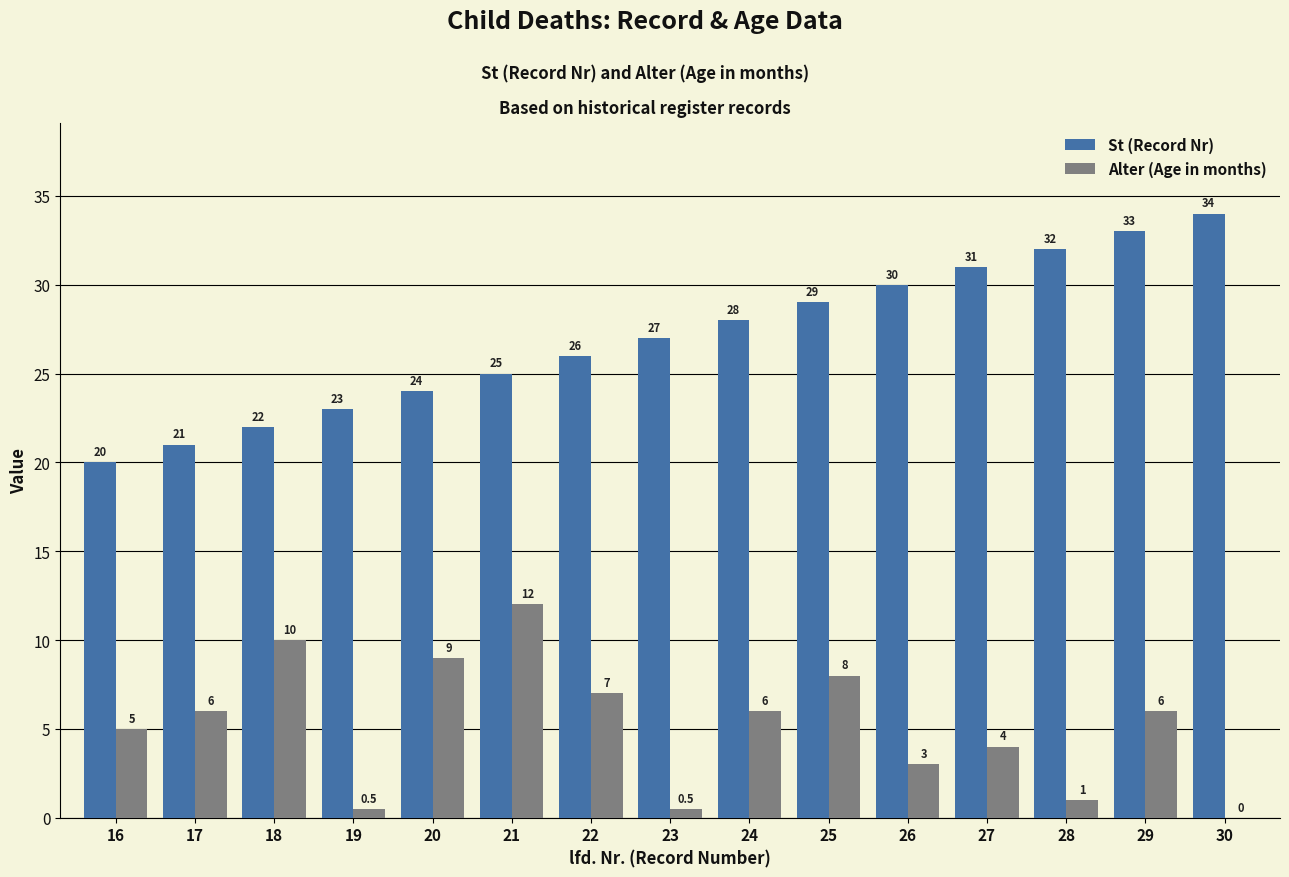

What is the approximate value of Alter (Age in months) at 17?

6.0